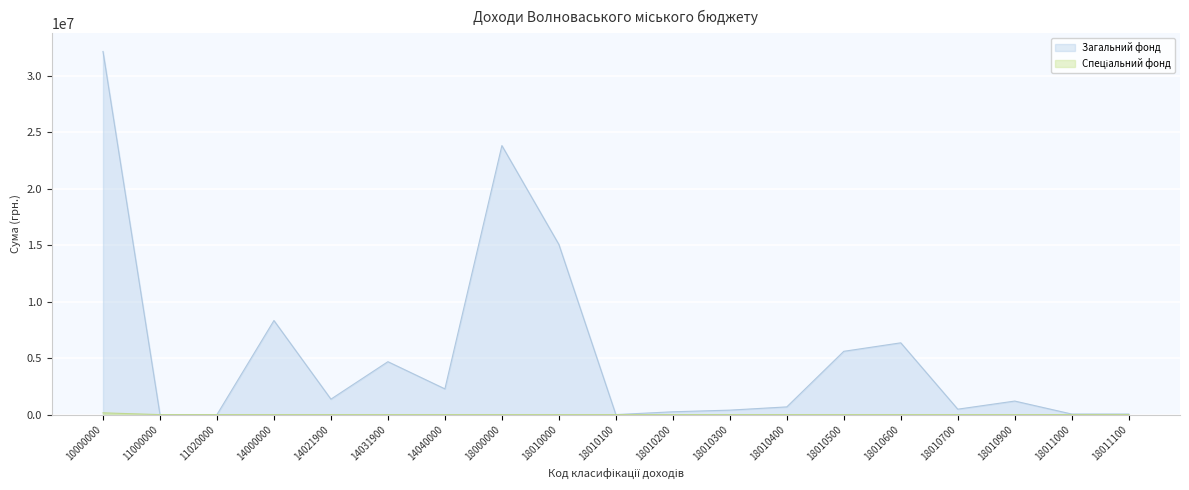

At which category is the sum across all series the highest?

10000000